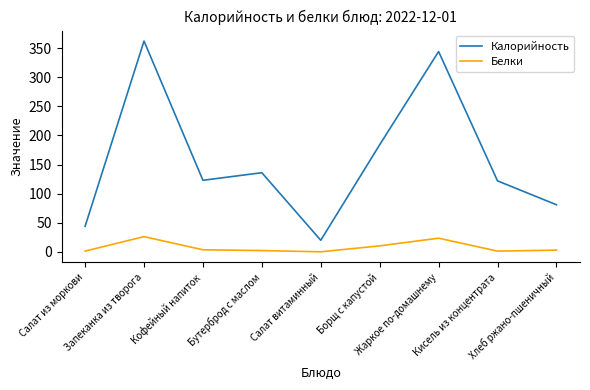

List the series in order of their overall mean, highest first.

Калорийность, Белки